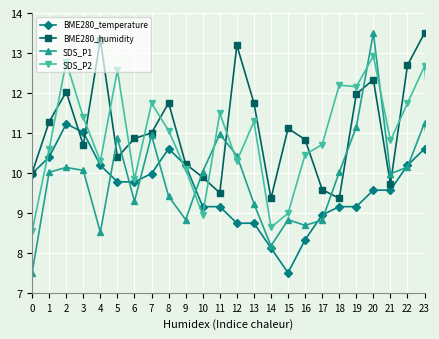

Does the chart display data point markers on the line(s)?

Yes